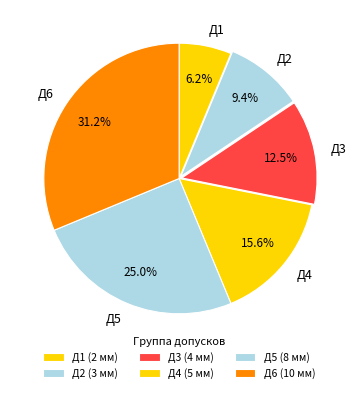

Do Д1 and Д6 together represent more than half of the pie?

No